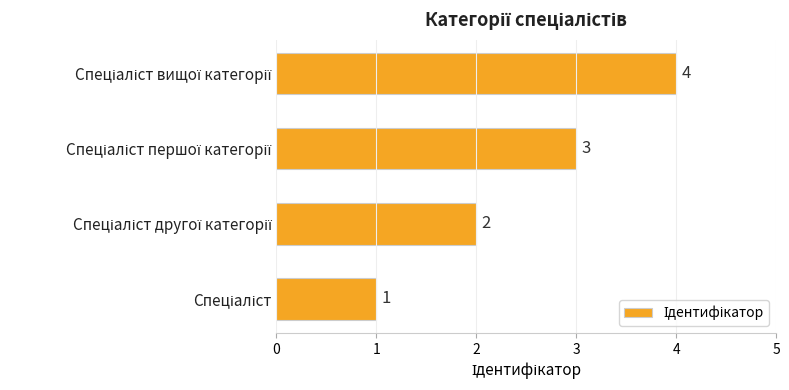

What is the greatest value displayed?

4